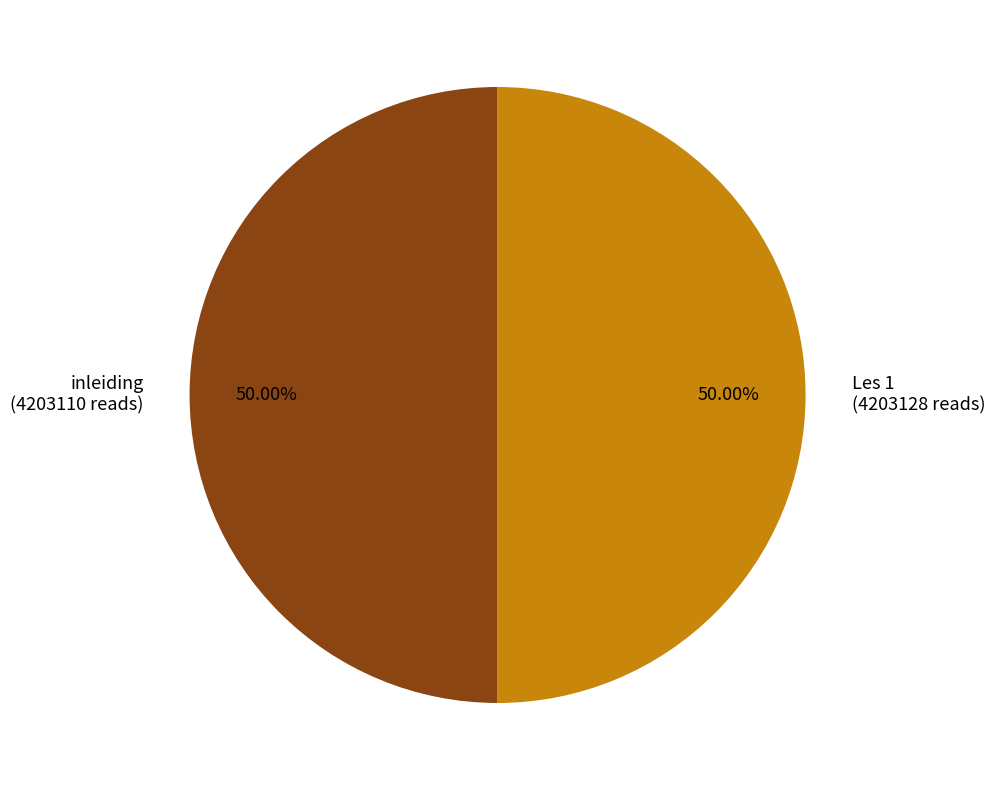

Combined, do Les 1 (4203128 reads) and inleiding (4203110 reads) account for over 50%?

Yes